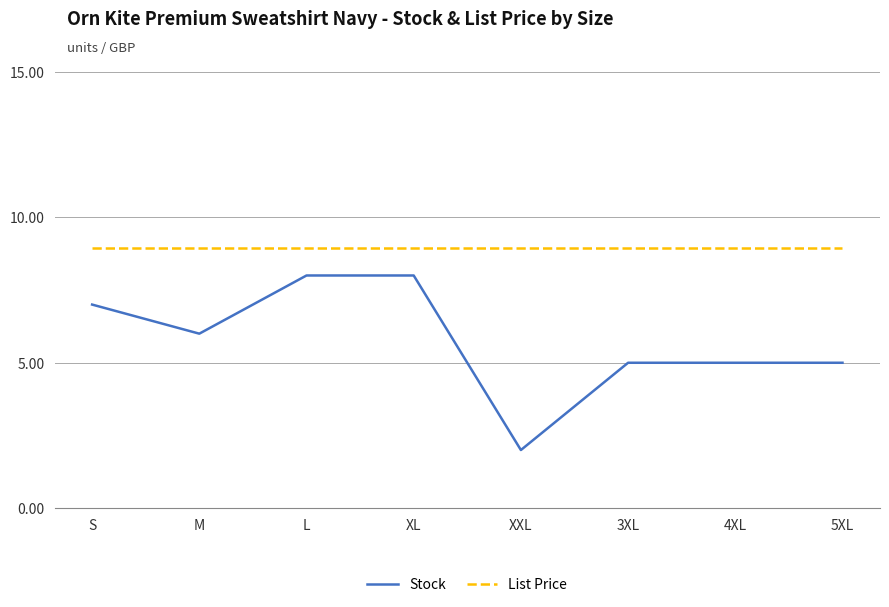

Which category has the lowest value in the Stock series?

XXL